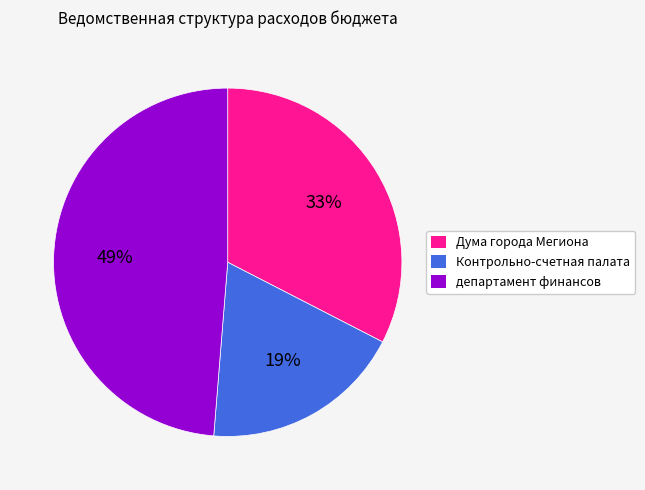

True or false: Контрольно-счетная палата accounts for 19% of the total.

True